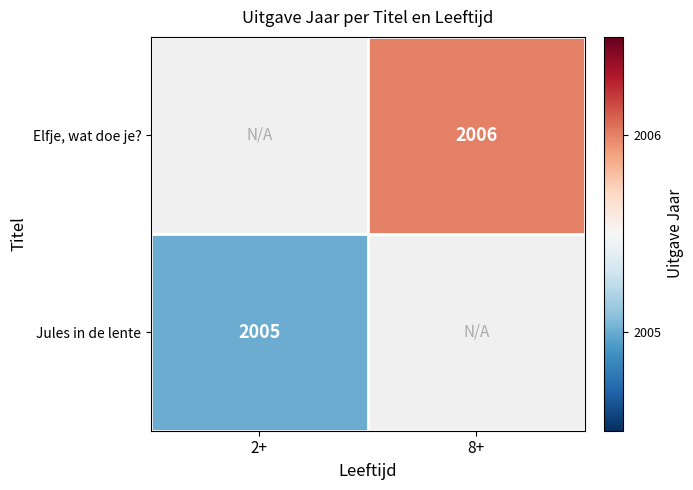

Is it true that Jules in de lente equals 2005 at 2+?

True